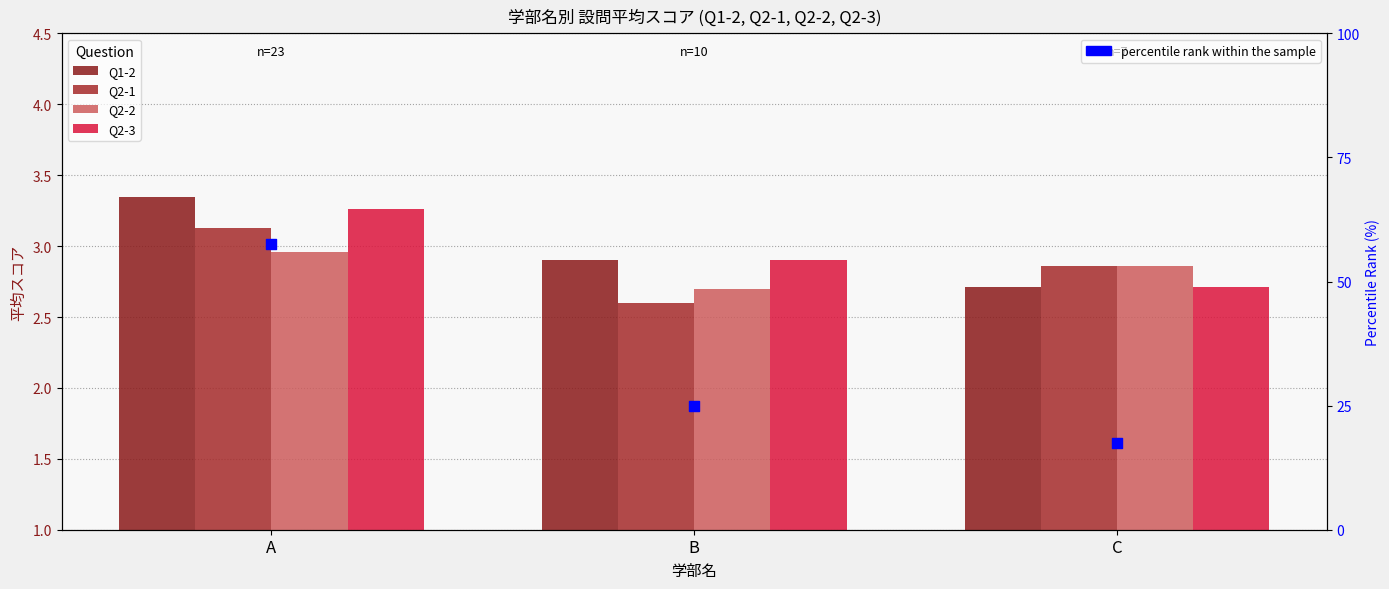

Which series has the widest spread of Y values?

percentile rank within the sample